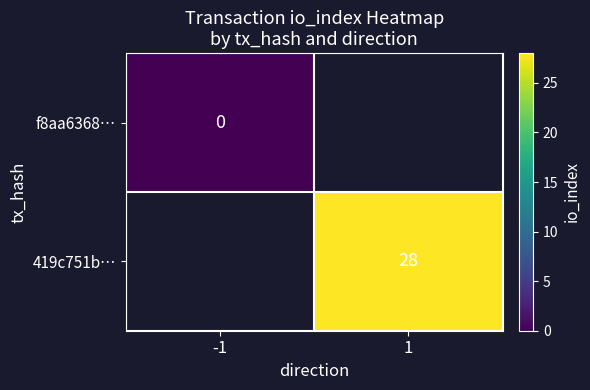

The value of 419c751b… at 1 is 28.0. True or false?

True